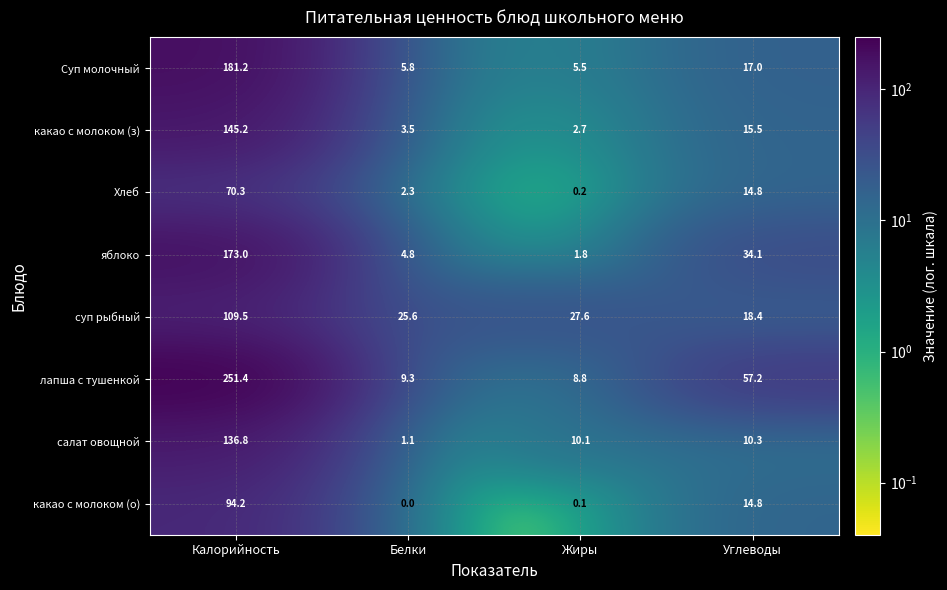

What is the sum of the лапша с тушенкой values at Углеводы and Калорийность?

308.6